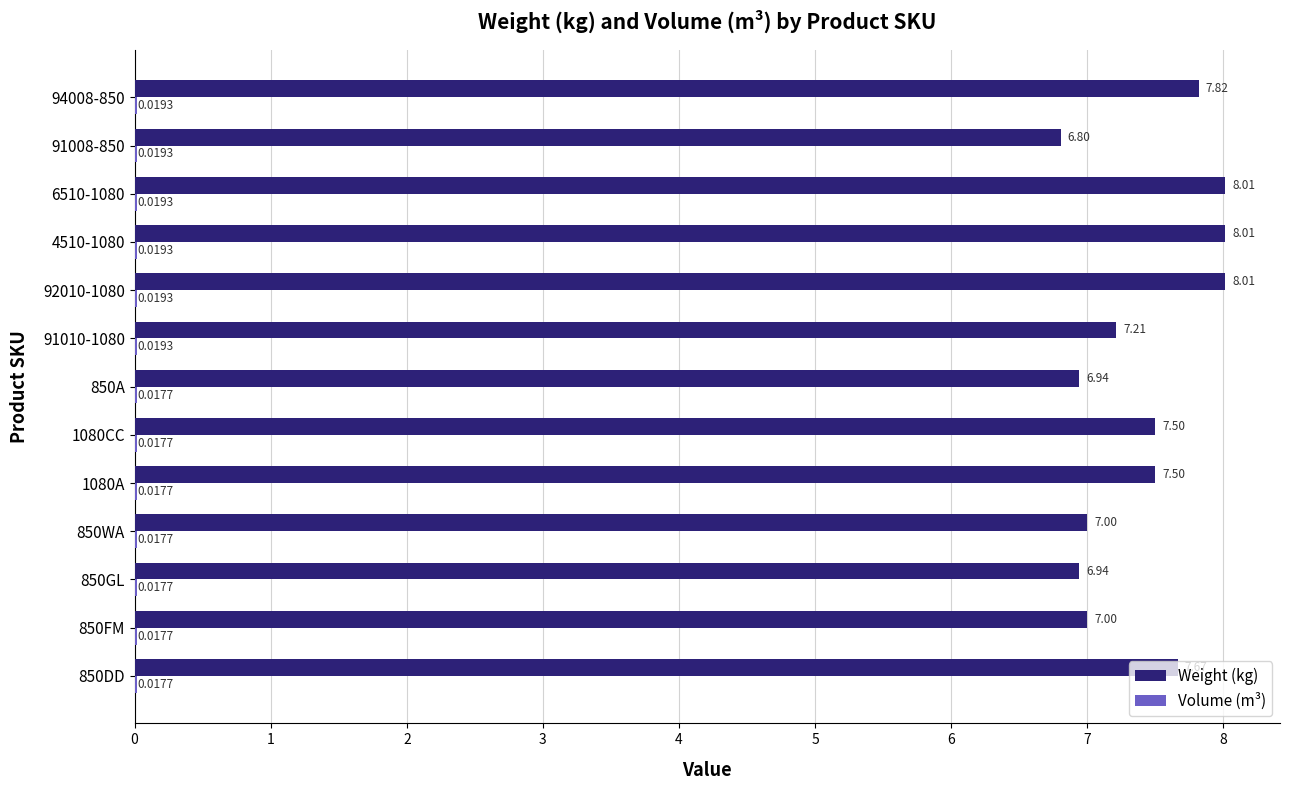

What is the sum of the Weight (kg) values at 850FM and 92010-1080?

15.0